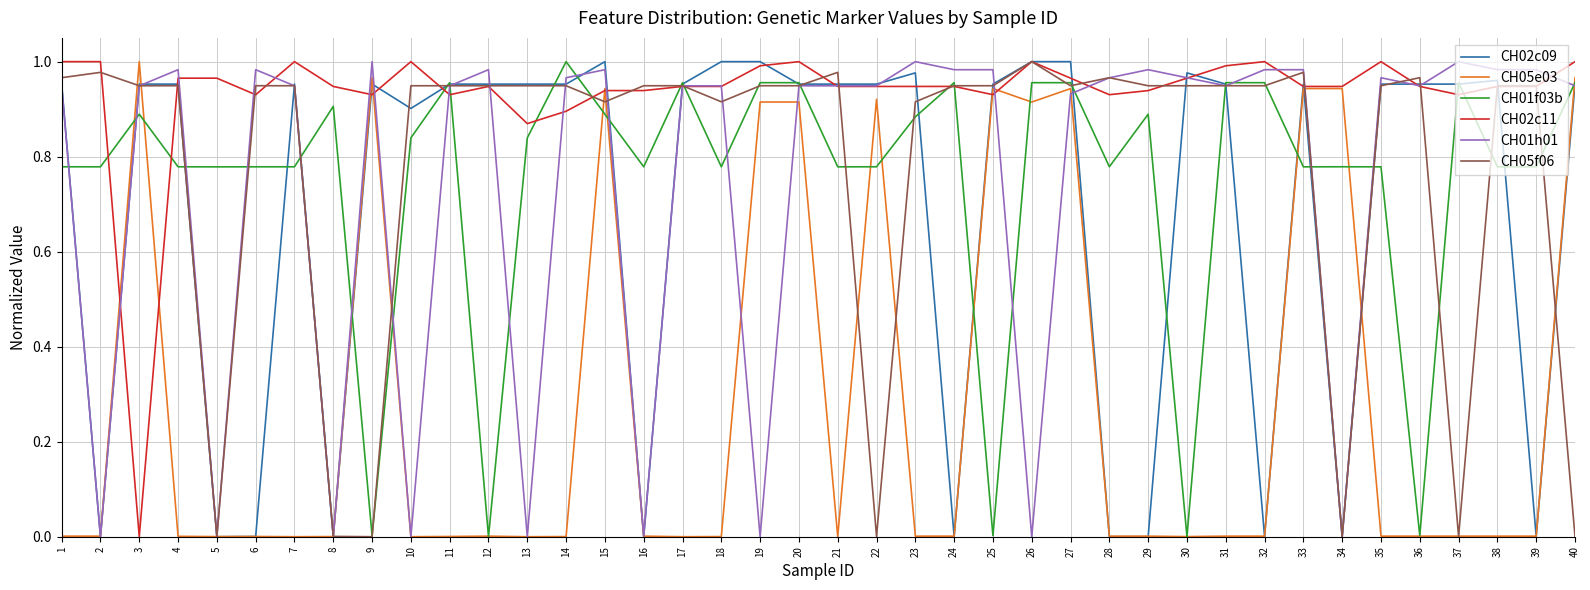

Where do CH02c09 and CH01f03b first cross each other?

1 and 2